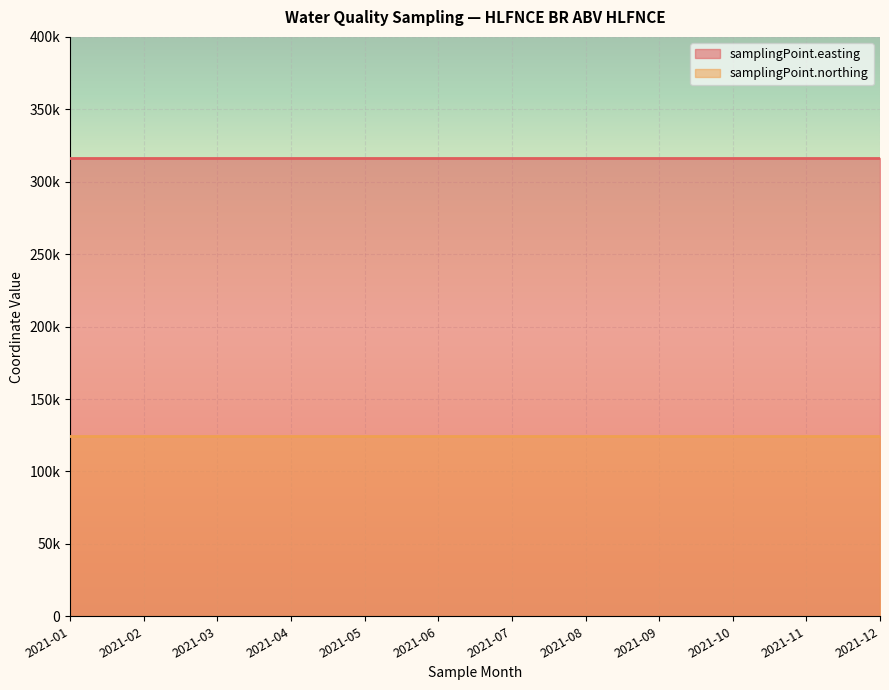

Is the value of samplingPoint.easting at 2021-09 greater than the value of samplingPoint.northing at 2021-10?

Yes